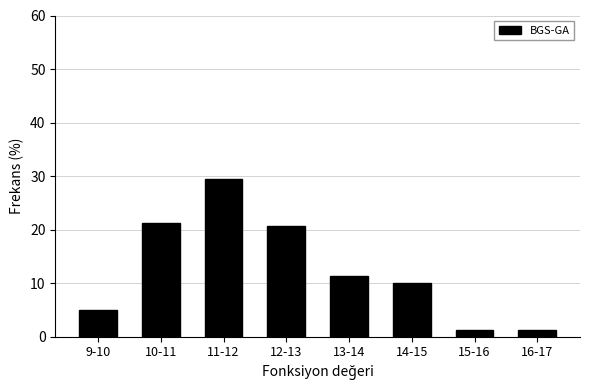

What is the average value?

12.5